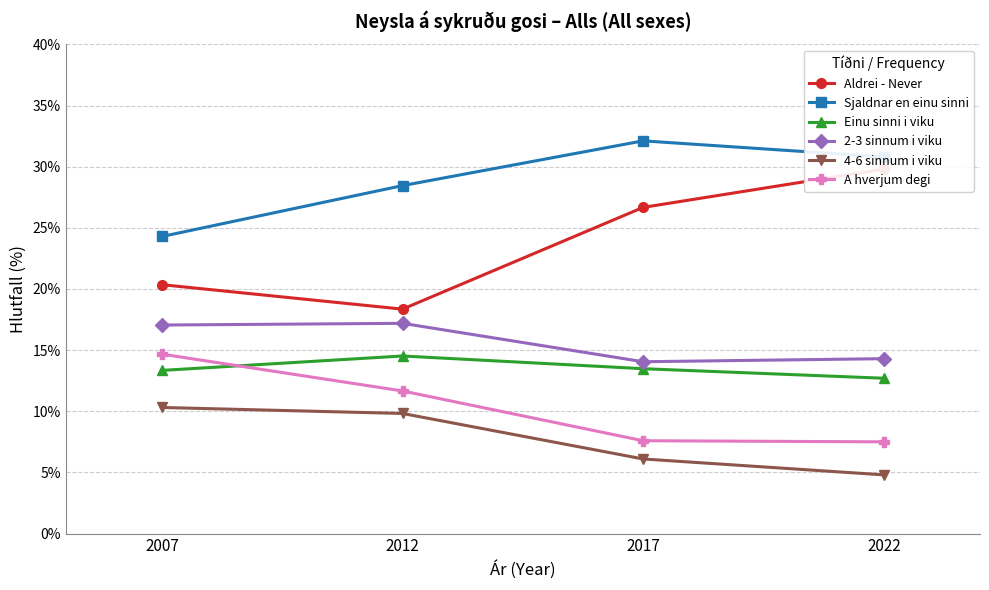

Reading left to right, what are all the values shown in this chart?

Aldrei - Never: 20.3	18.4	26.7	29.8
Sjaldnar en einu sinni: 24.3	28.4	32.1	30.8
Einu sinni i viku: 13.3	14.5	13.5	12.7
2-3 sinnum i viku: 17.1	17.2	14.1	14.3
4-6 sinnum i viku: 10.3	9.8	6.1	4.8
A hverjum degi: 14.7	11.7	7.6	7.5